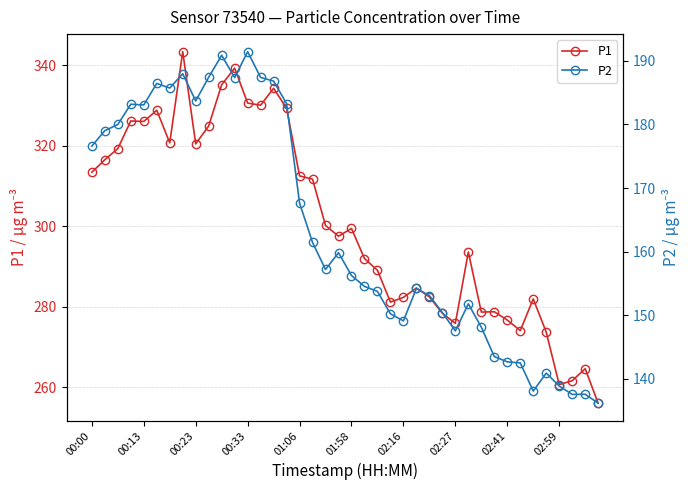

What is the difference between the maximum and minimum values in the P1 series?

87.3